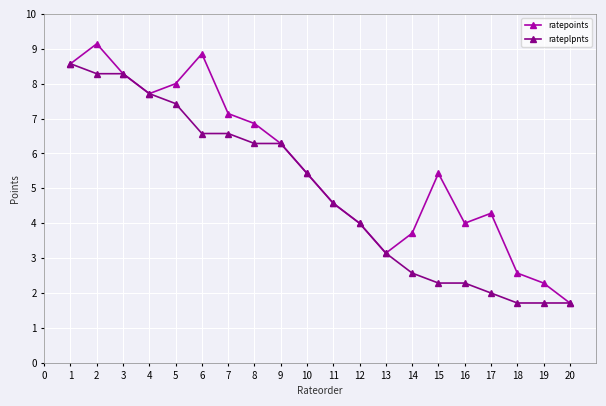

Read the ratepoints value at 12.

4.0